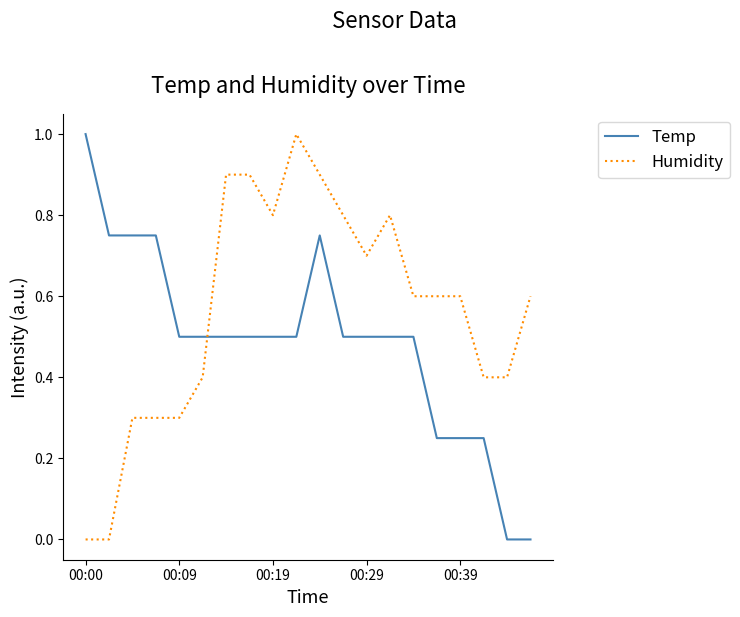

Which series ends up on top after the final intersection of Humidity and Temp?

Humidity